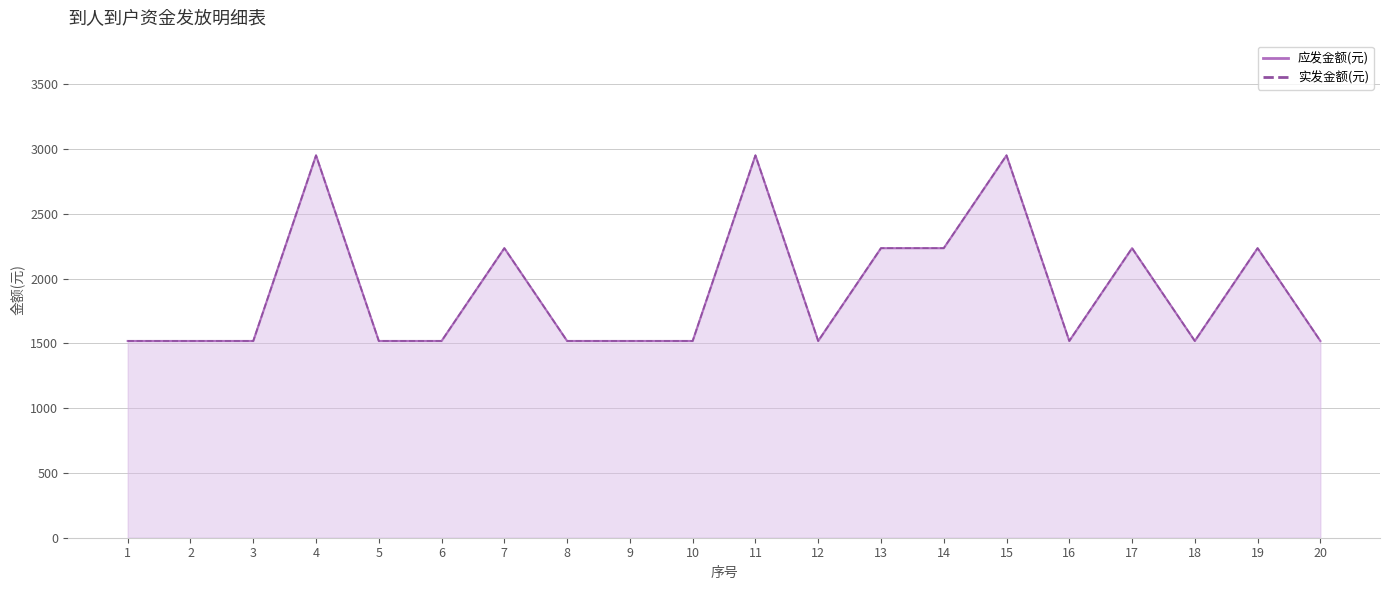

How many series are shown in this chart?

2